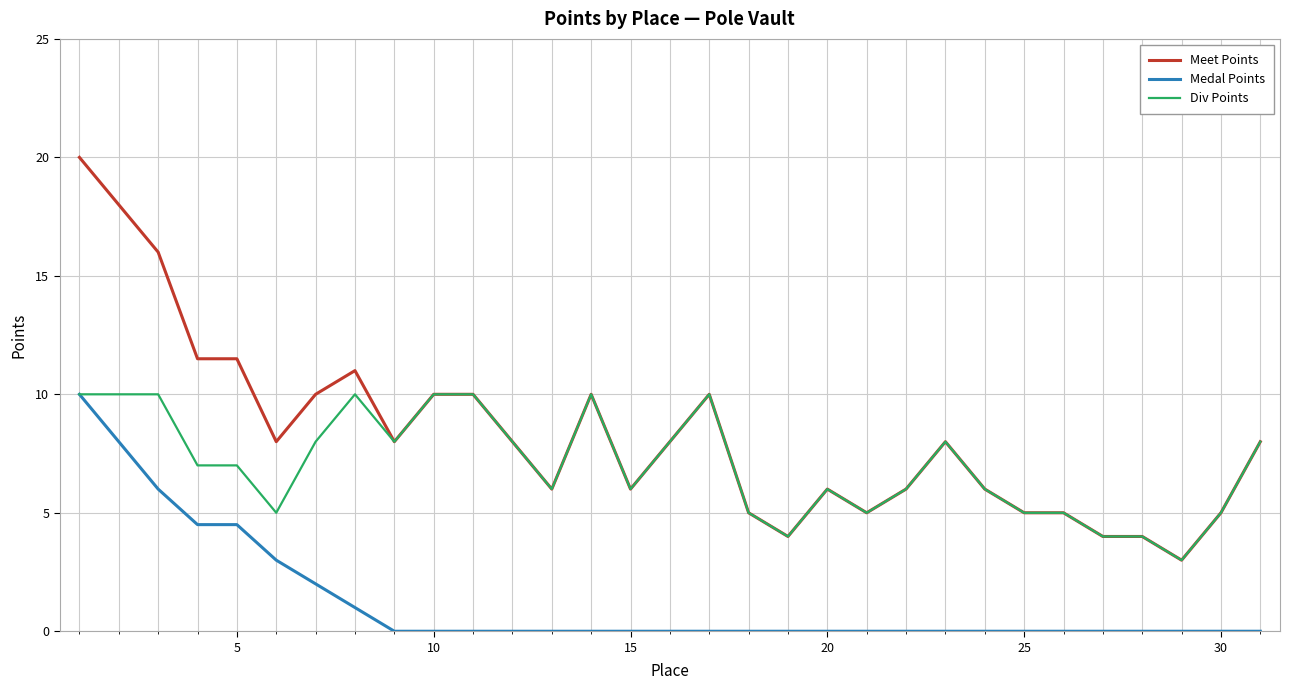

True or false: Medal Points and Meet Points intersect in this chart.

False